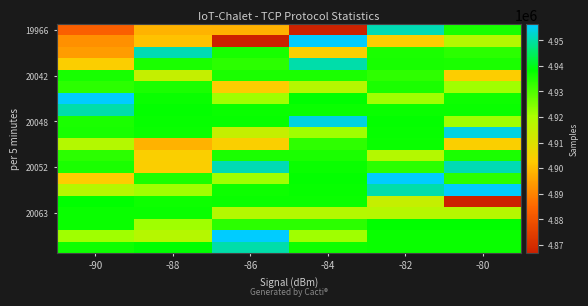

What is the difference between the highest and lowest values at -80?

89418